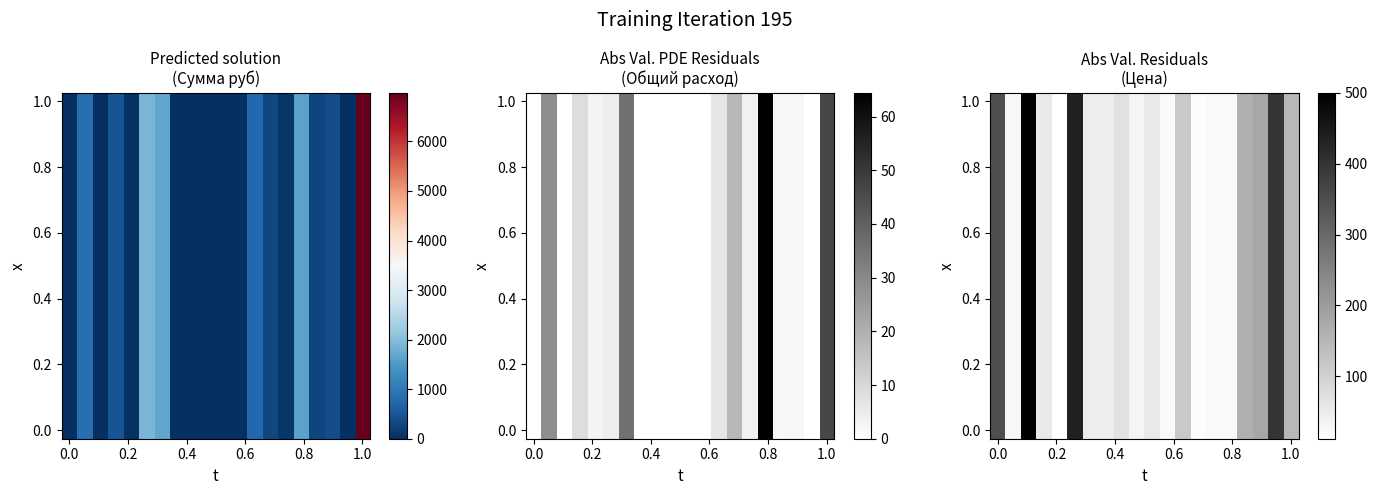

At how many categories does at least one series exceed 163?

6